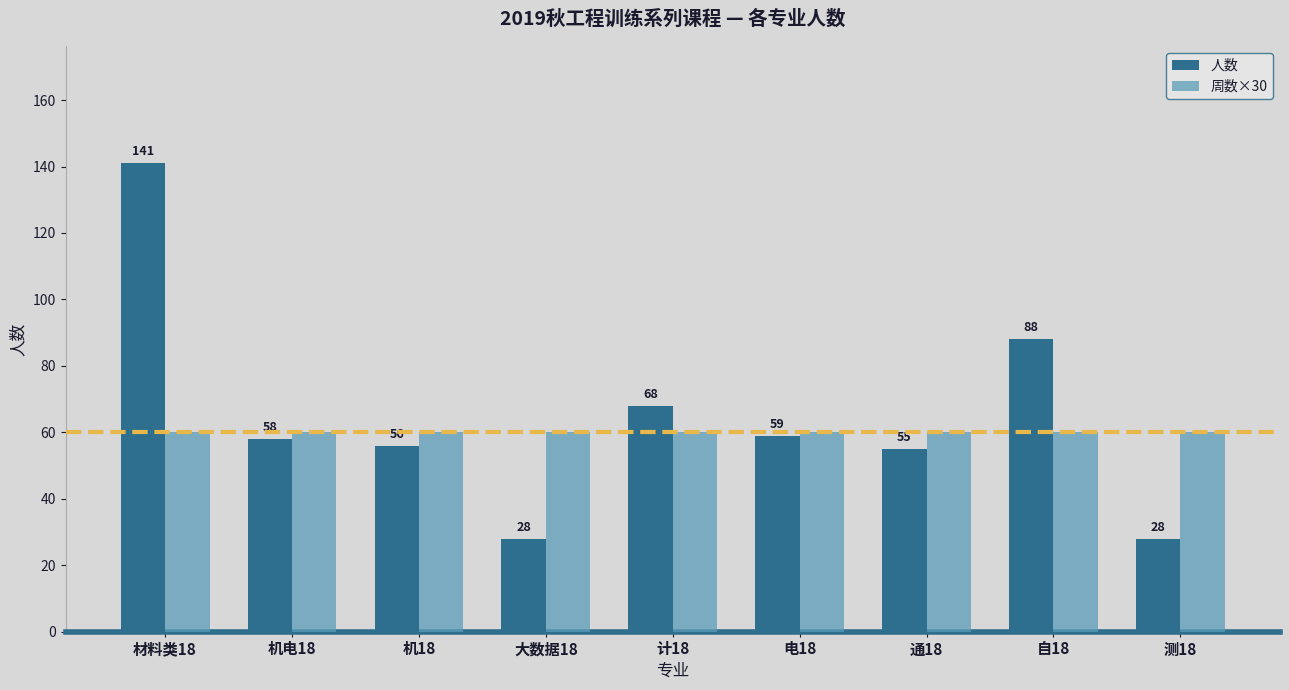

Reading left to right, list all the values displayed in this chart.

人数: 材料类18=141	机电18=58	机18=56	大数据18=28	计18=68	电18=59	通18=55	自18=88	测18=28
周数×30: 材料类18=60	机电18=60	机18=60	大数据18=60	计18=60	电18=60	通18=60	自18=60	测18=60